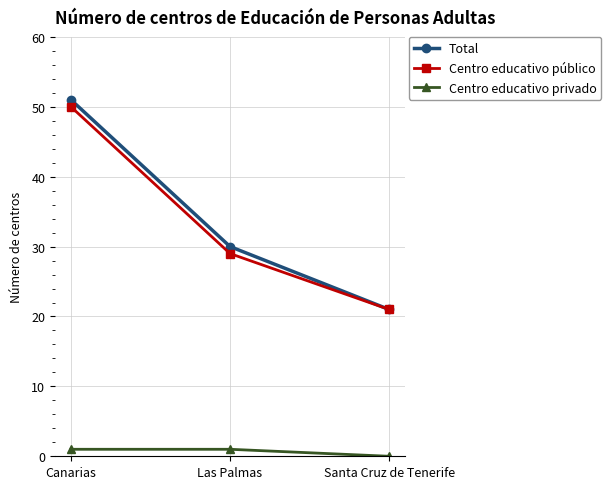

Is it true that Centro educativo público equals 50 at Canarias?

True